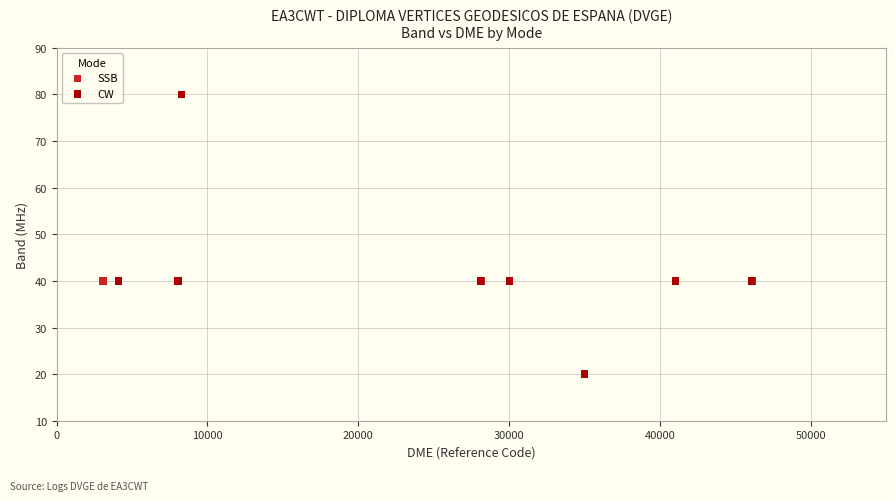

Which series reaches the maximum Y coordinate?

CW